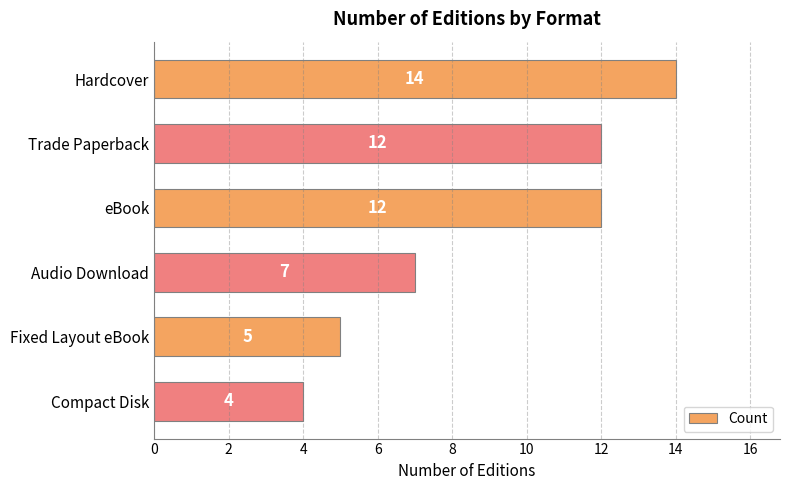

Does the chart contain any negative values?

No